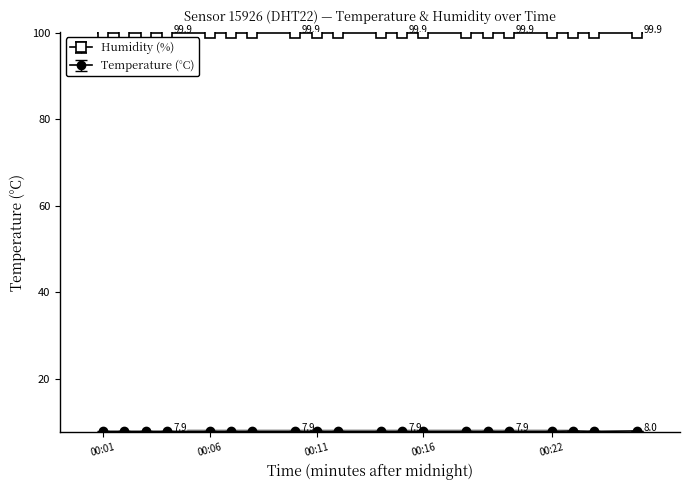

How many categories are shown in the chart?

20